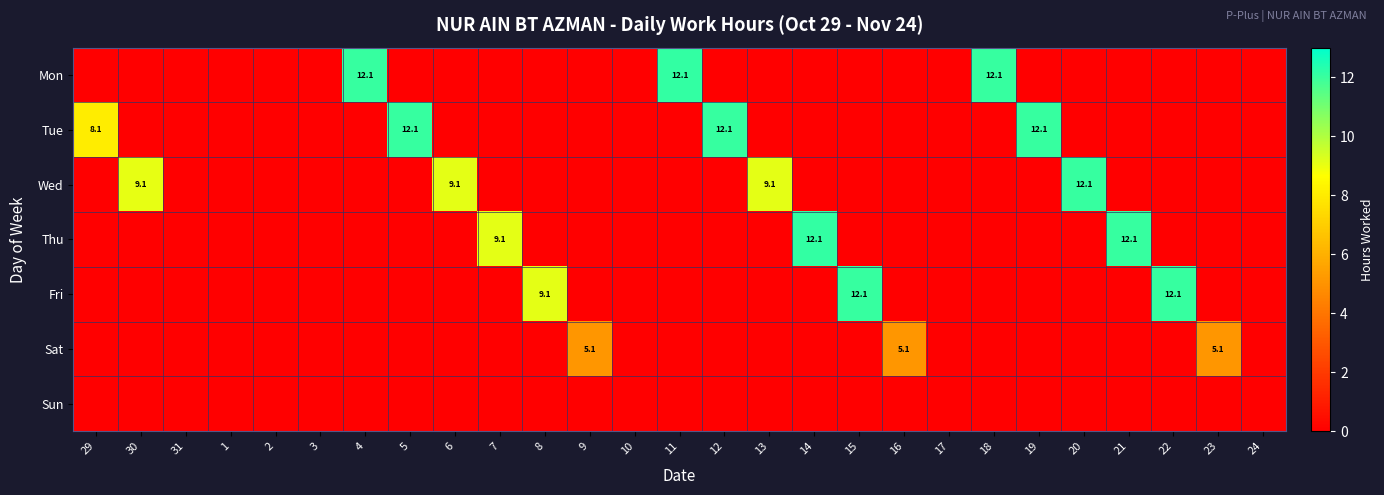

The Fri series shows 12.1 at 15. True or false?

True